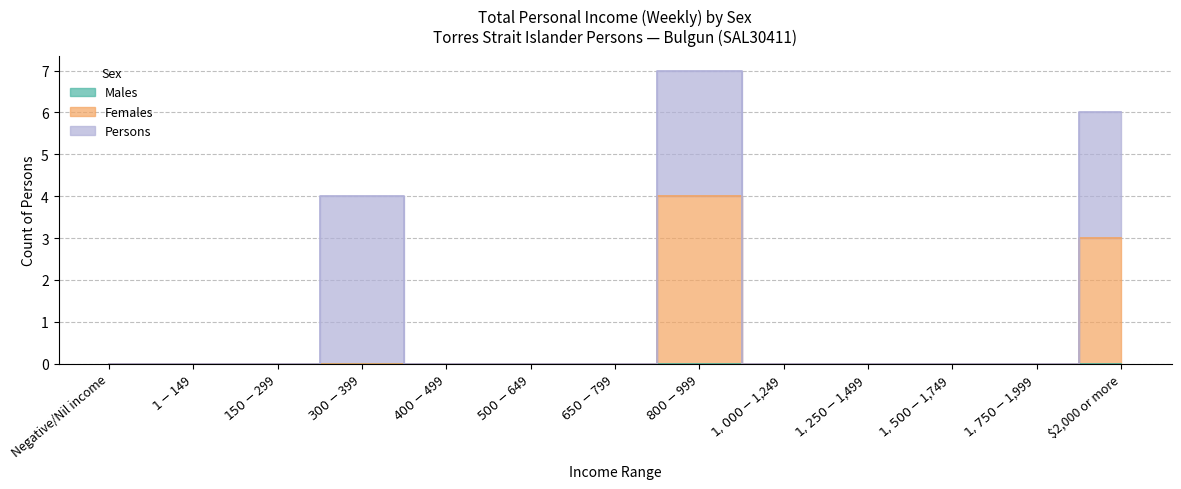

The value of Persons at $150-$299 is 0. True or false?

True